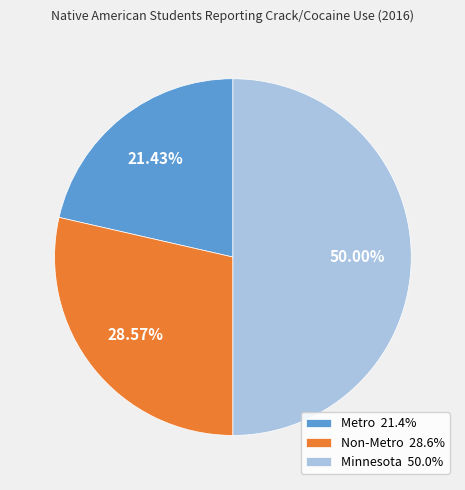

Combined, do Metro 21.4% and Minnesota 50.0% account for over 50%?

Yes